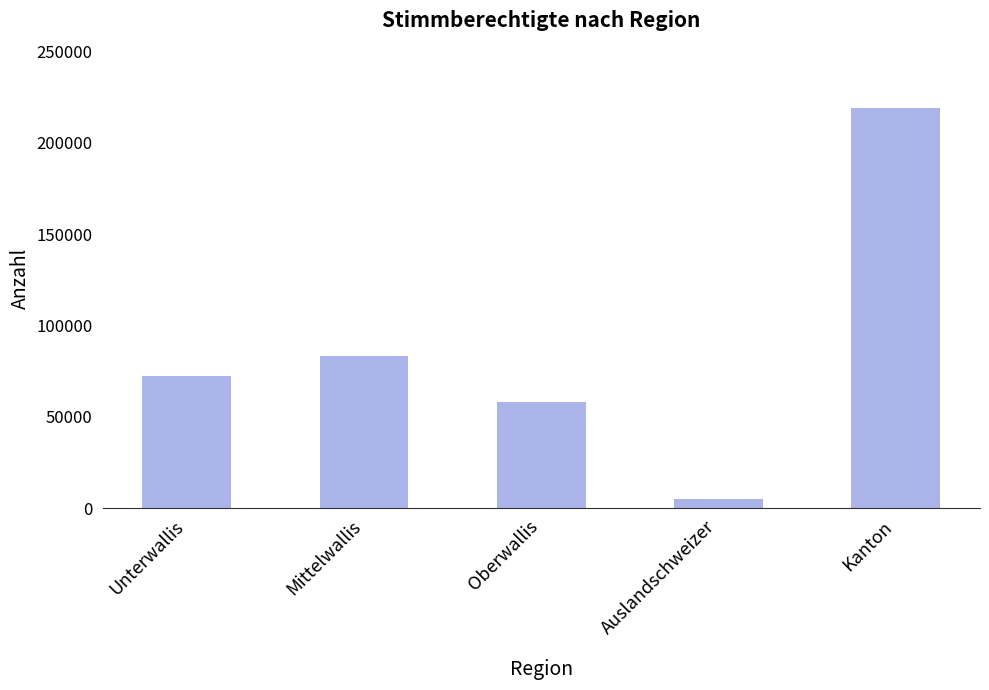

True or false: the data shows 5225 at Auslandschweizer.

True